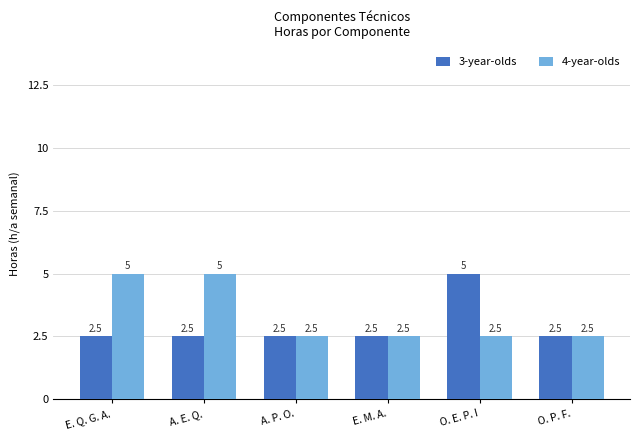

What is the label of the 1st bar from the right?

O. P. F.